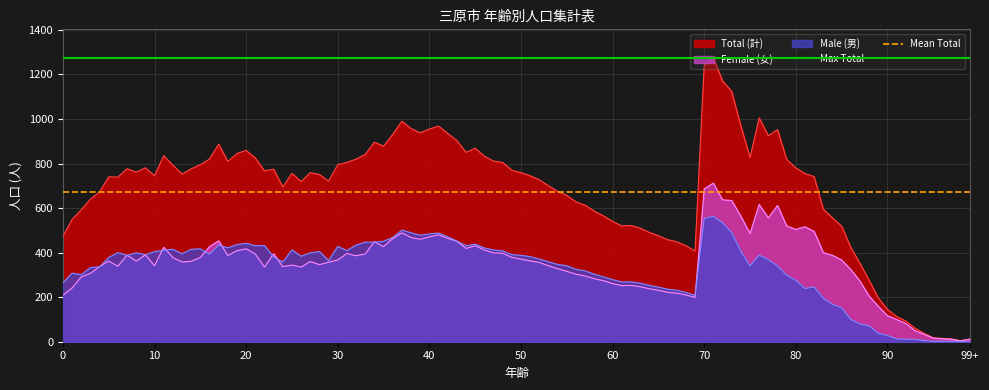

True or false: Male (男) has a value of 554 at 70.

True